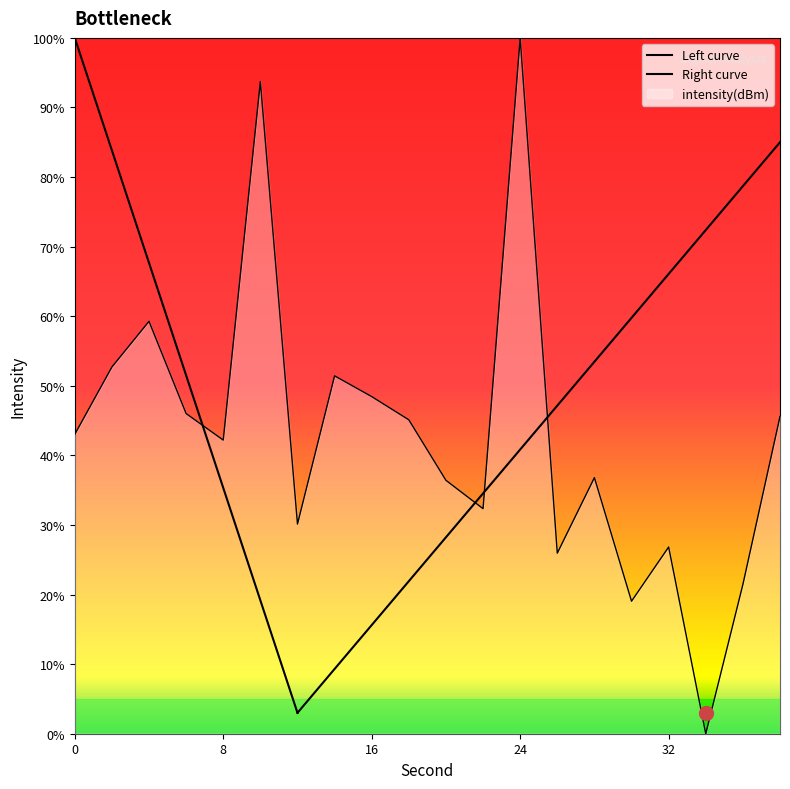

Where is the first local maximum?

4